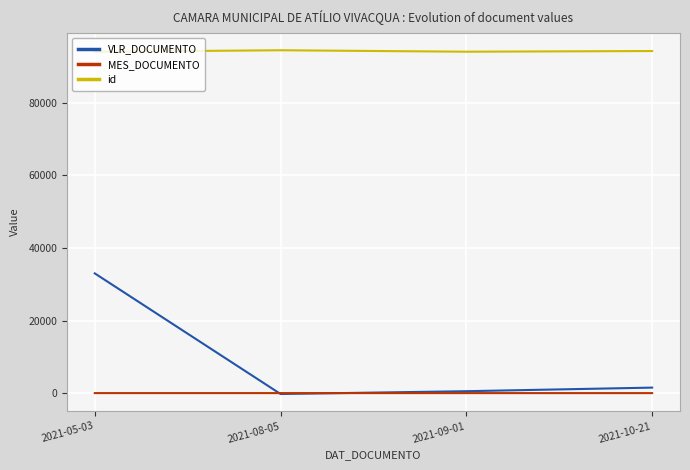

Is the value of id at 2021-10-21 greater than the value of VLR_DOCUMENTO at 2021-09-01?

Yes